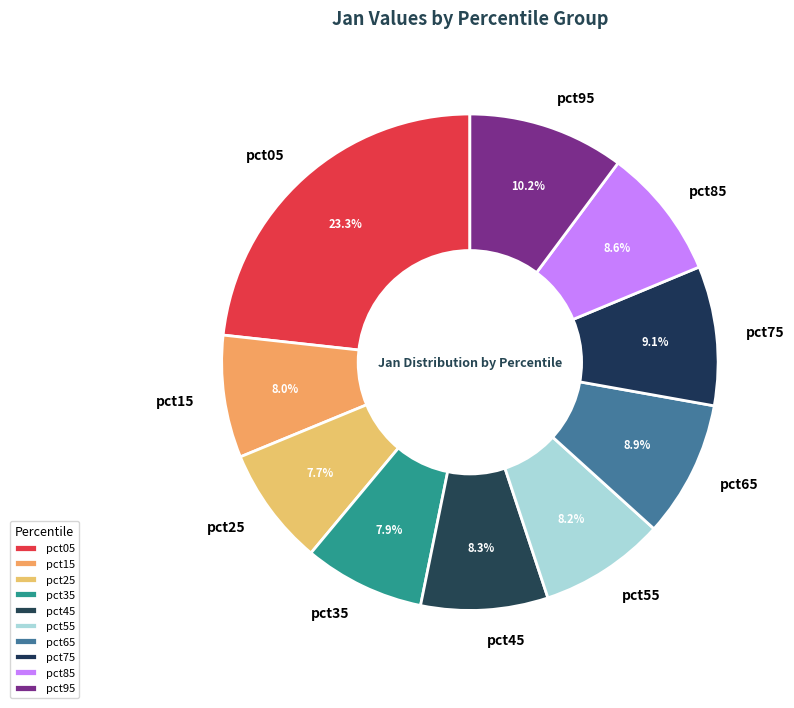

What percentage is the pct65 slice, to the nearest percent?

9%